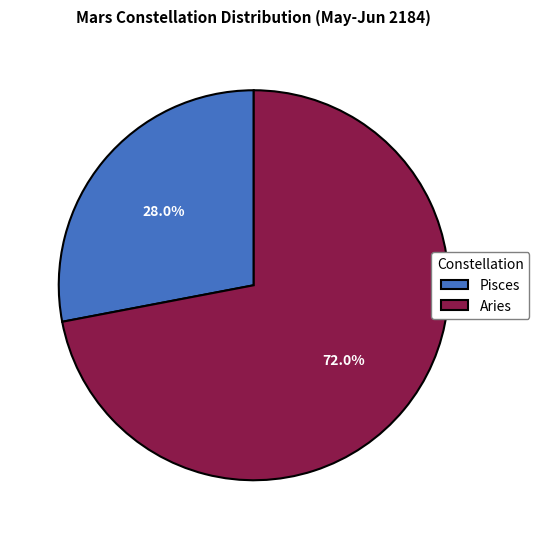

To the nearest percent, what is the difference between the largest and smallest slice percentages?

44%